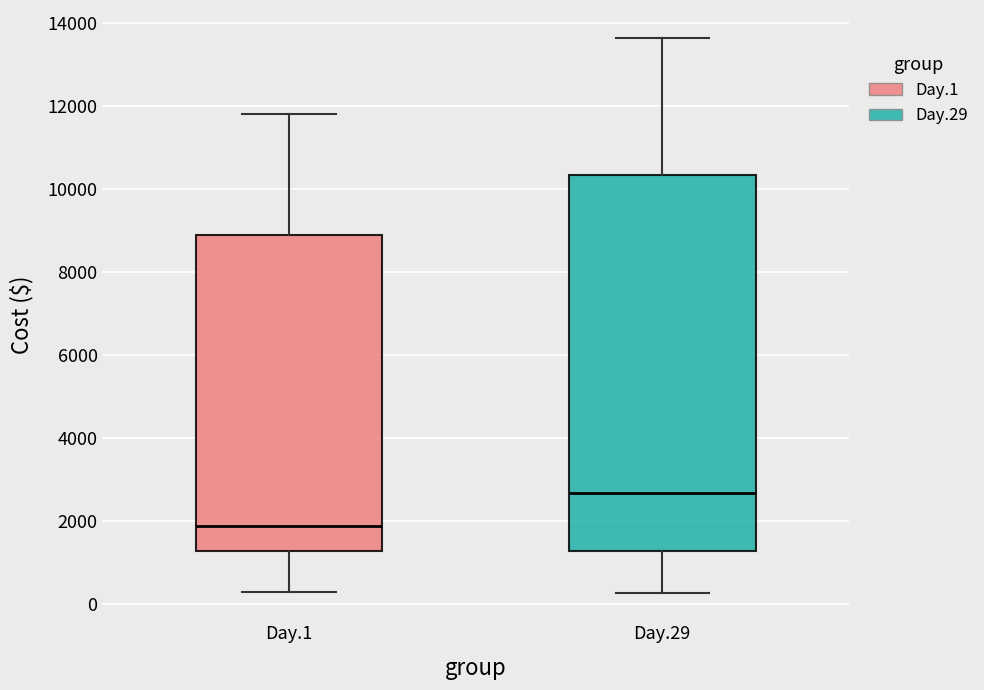

Reading left to right, read every box against the y-axis: the position of its median line, the range the box covers, and the ends of its whiskers. The values are not printed on the chart, so give them approximately, as read against the axis.

Day.1: median 1800, box 1200 to 8800, whiskers 200 to 11800
Day.29: median 2600, box 1200 to 10400, whiskers 200 to 13600